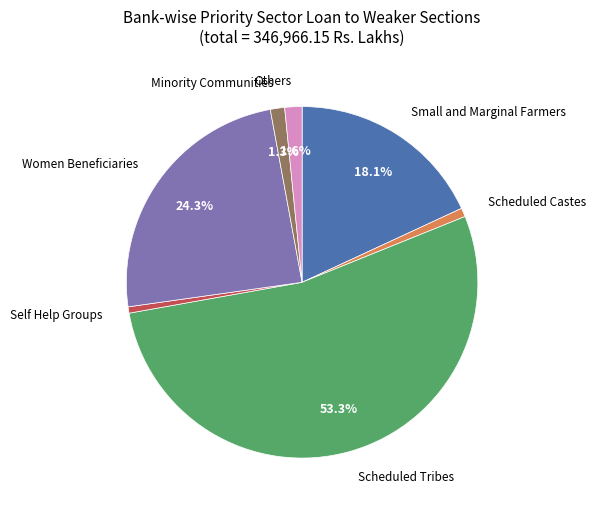

Does any single category account for the majority?

Yes